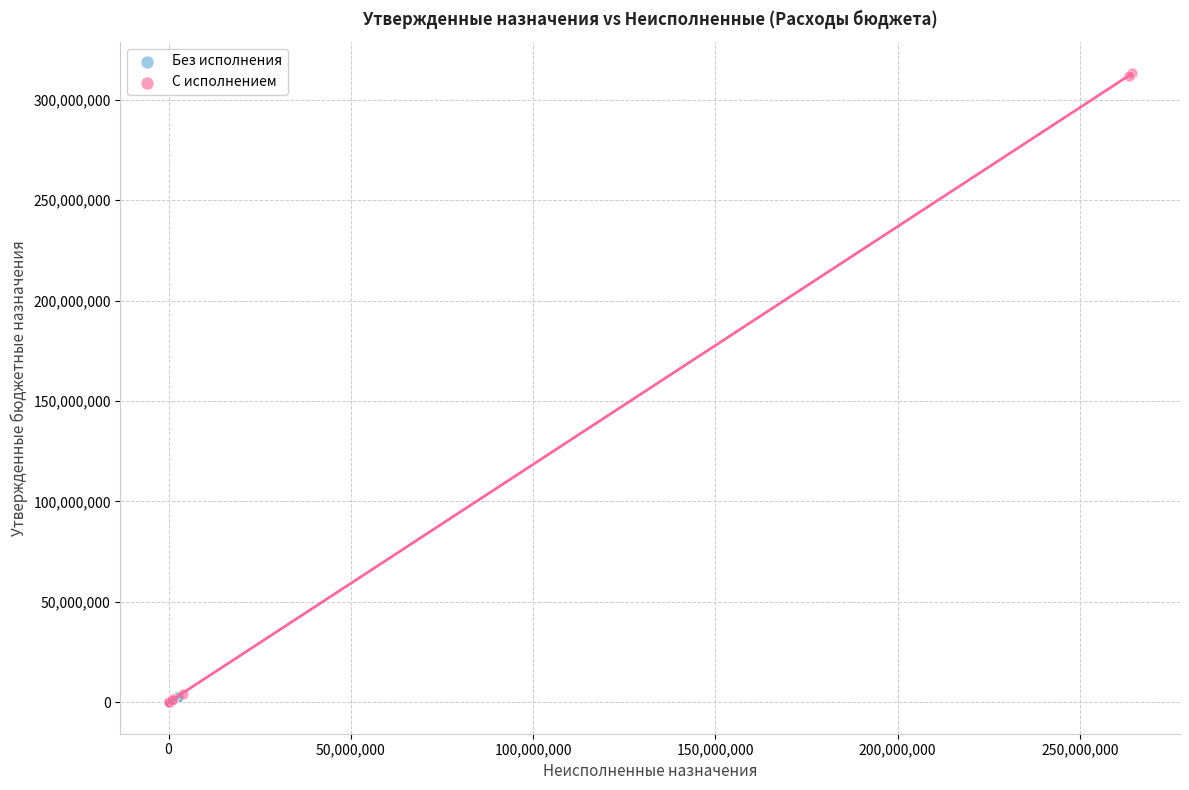

Which series contains the highest Y value?

С исполнением